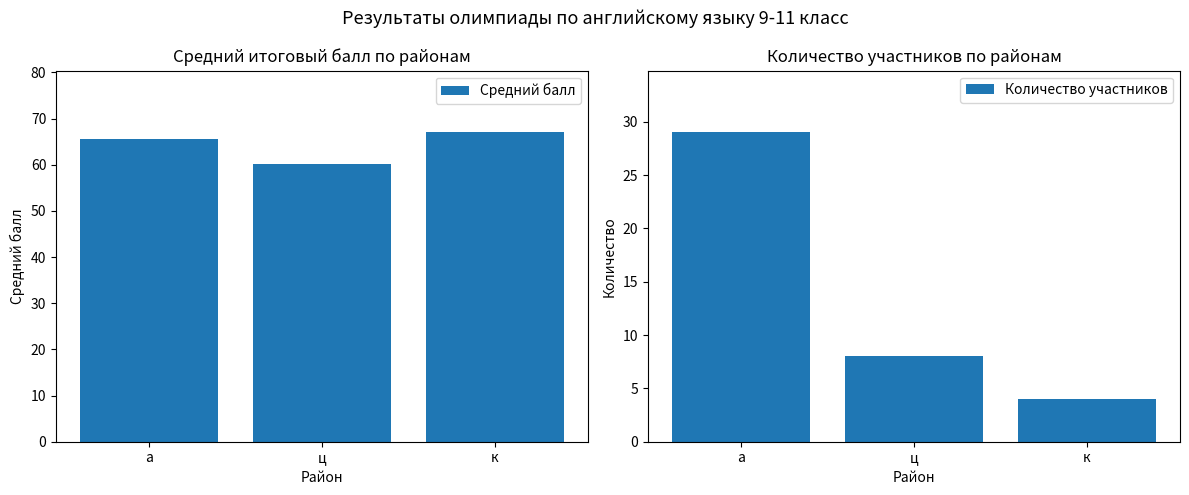

Which category has the lowest value in the Количество участников series?

к